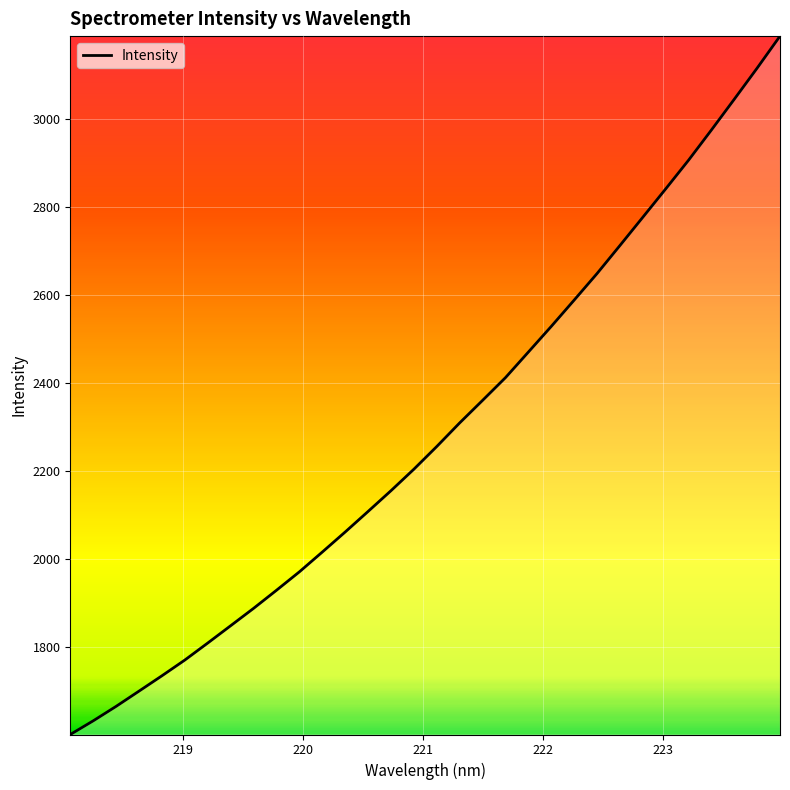

What is the smallest value displayed?

1601.3